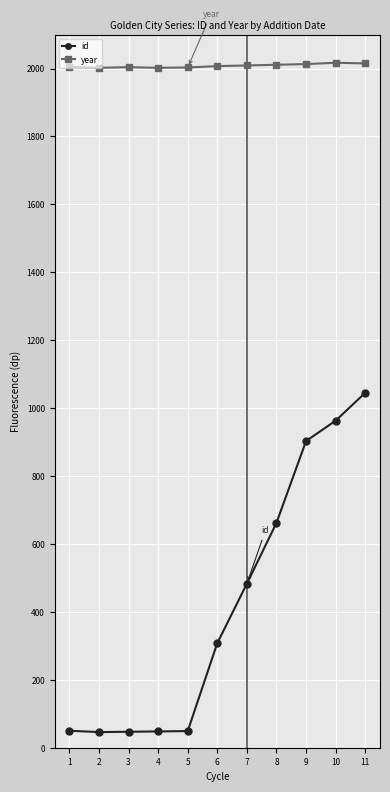

Which series changed the most between 2 and 8?

id